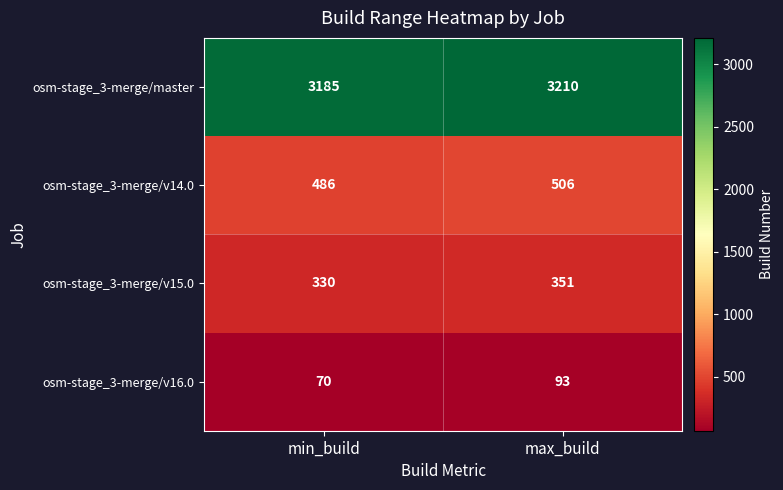

The value of osm-stage_3-merge/v15.0 at max_build is 351. True or false?

True